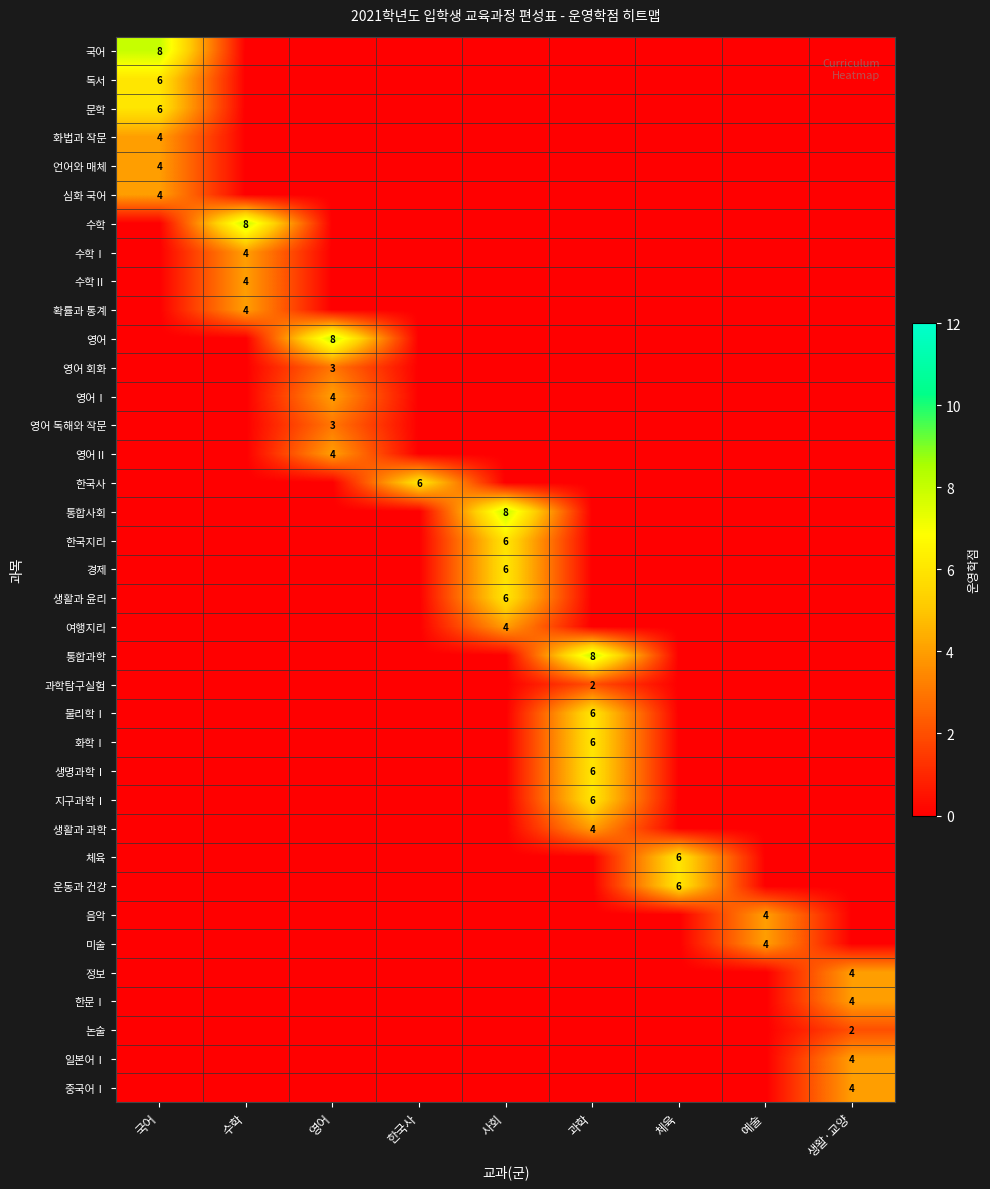

Is it true that 영어 독해와 작문 equals 3 at 영어?

True